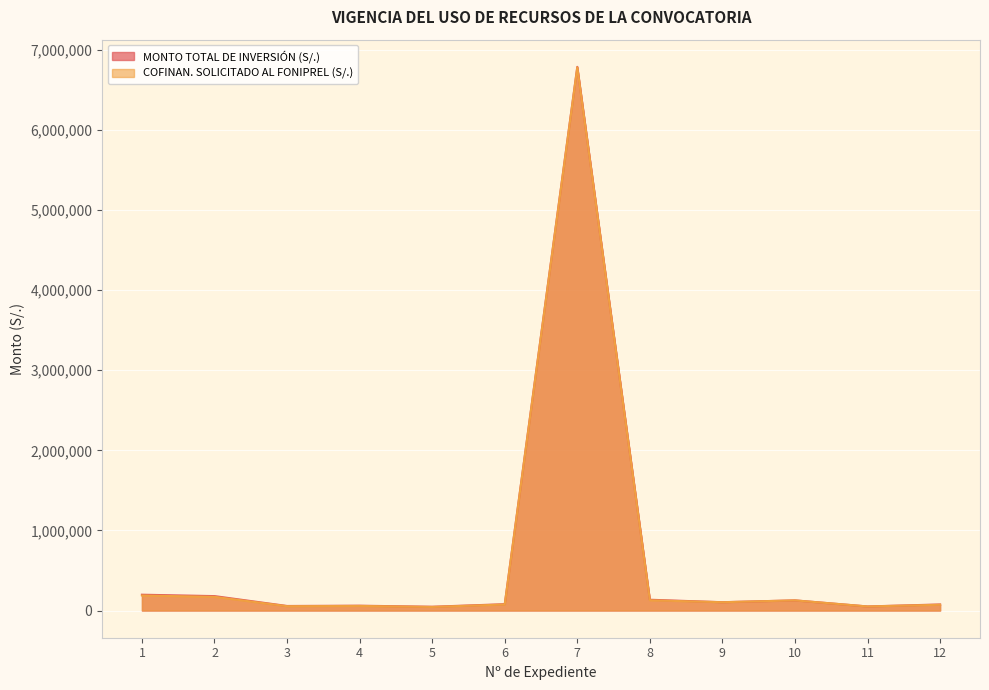

At 6, list the series in order from smallest to largest.

COFINAN. SOLICITADO AL FONIPREL (S/.), MONTO TOTAL DE INVERSIÓN (S/.)